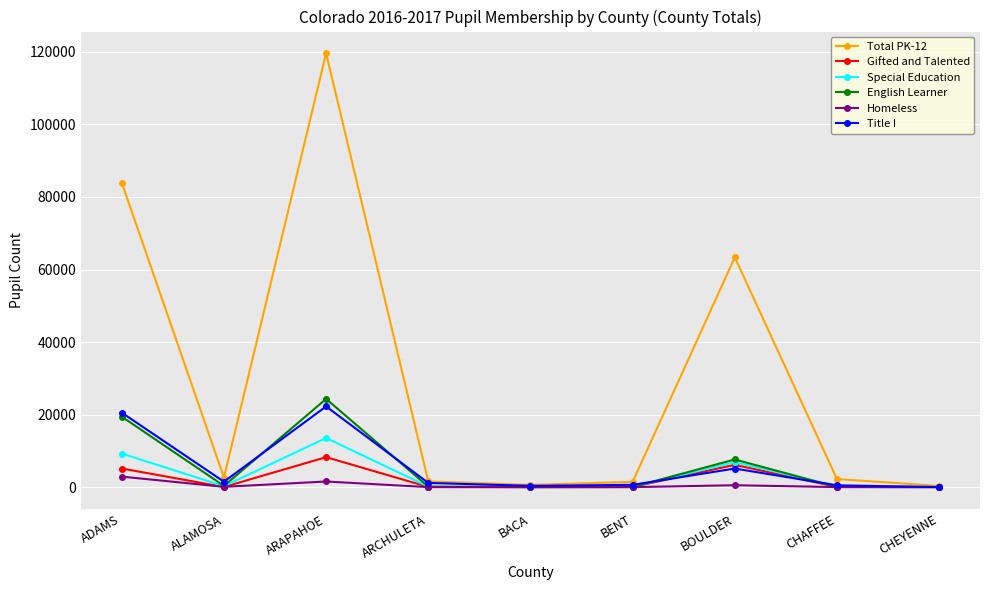

Which series has the largest range (max minus min)?

Total PK-12